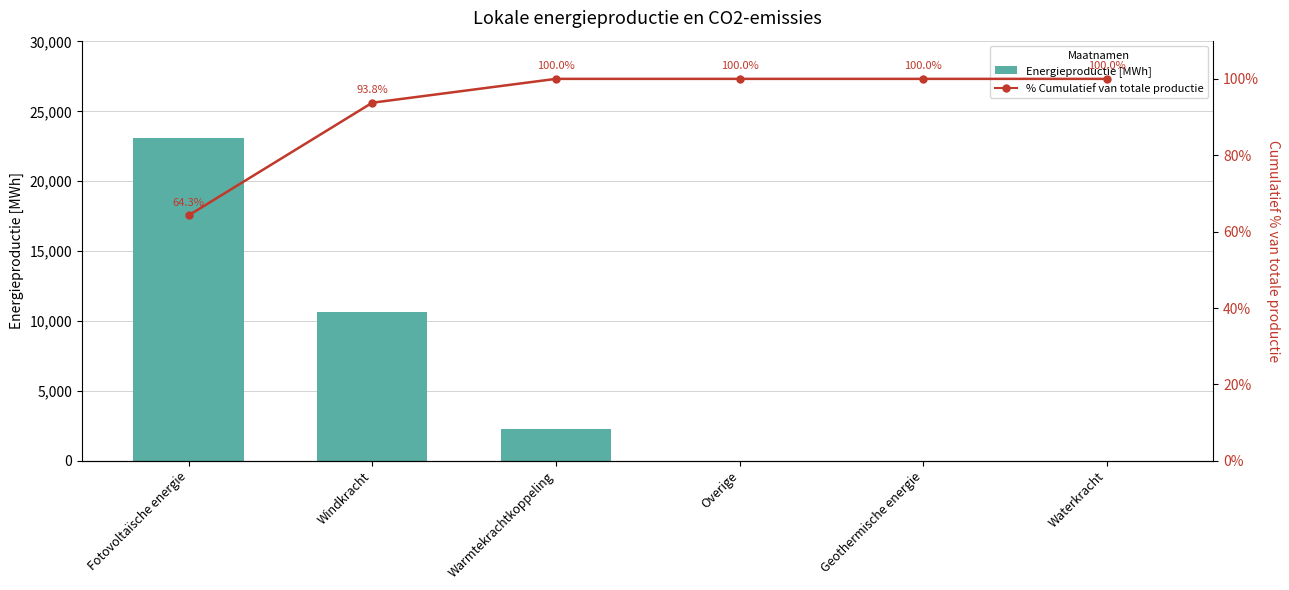

Is it true that % Cumulatief van totale productie equals 131.5 at Geothermische energie?

False